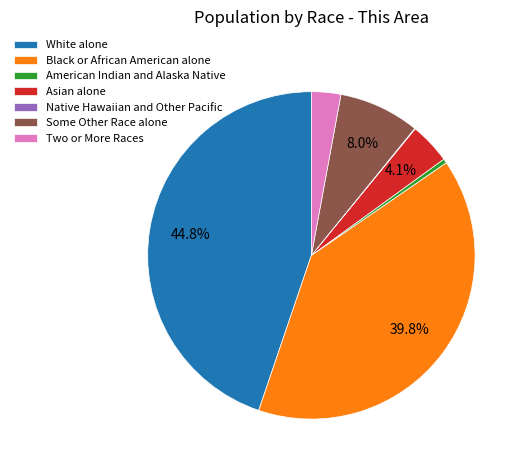

How much of the chart is everything except White alone?

55.2%